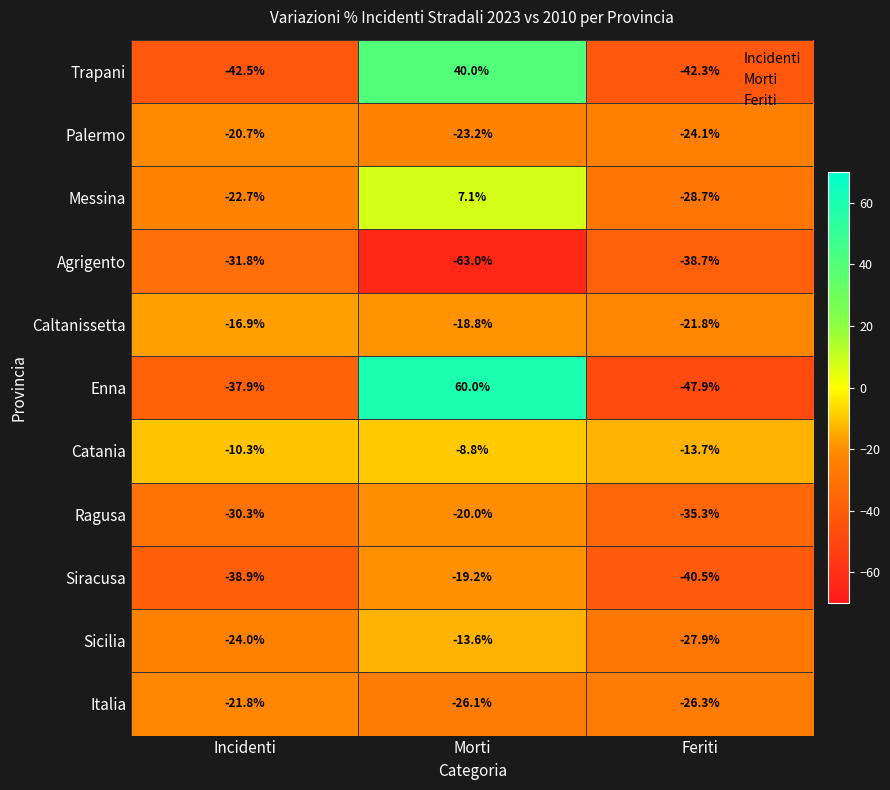

What is the sum of the Caltanissetta values at Incidenti and Morti?

-35.7